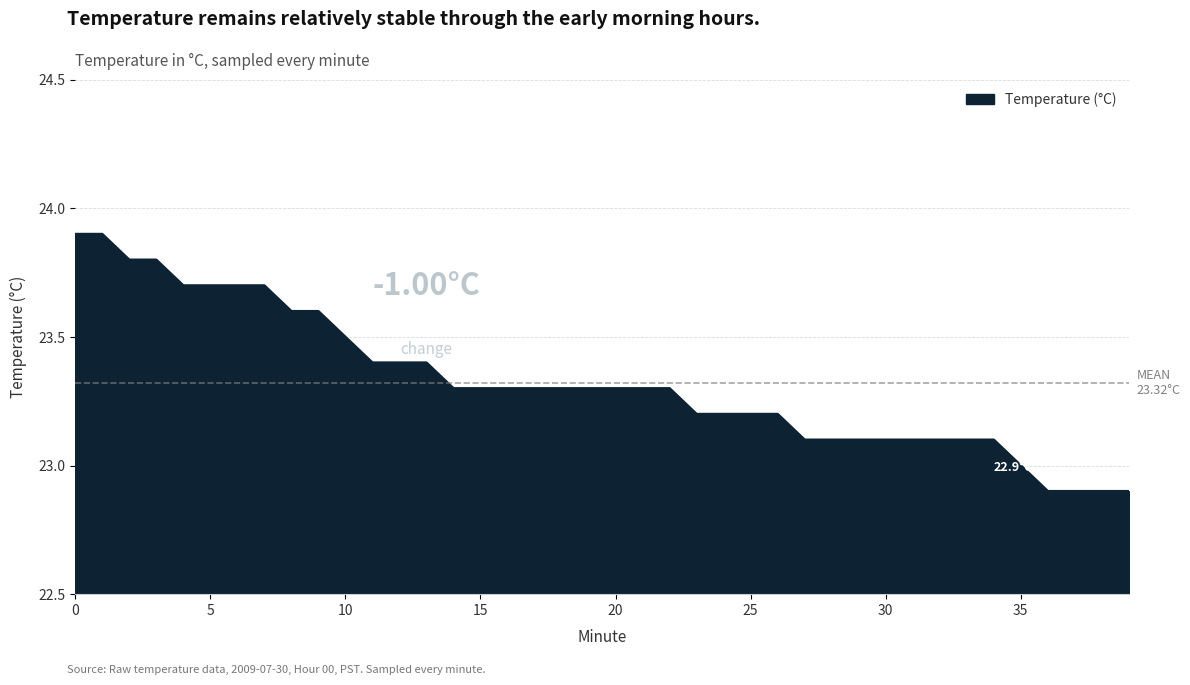

What is the difference between the maximum and minimum values?

1.0